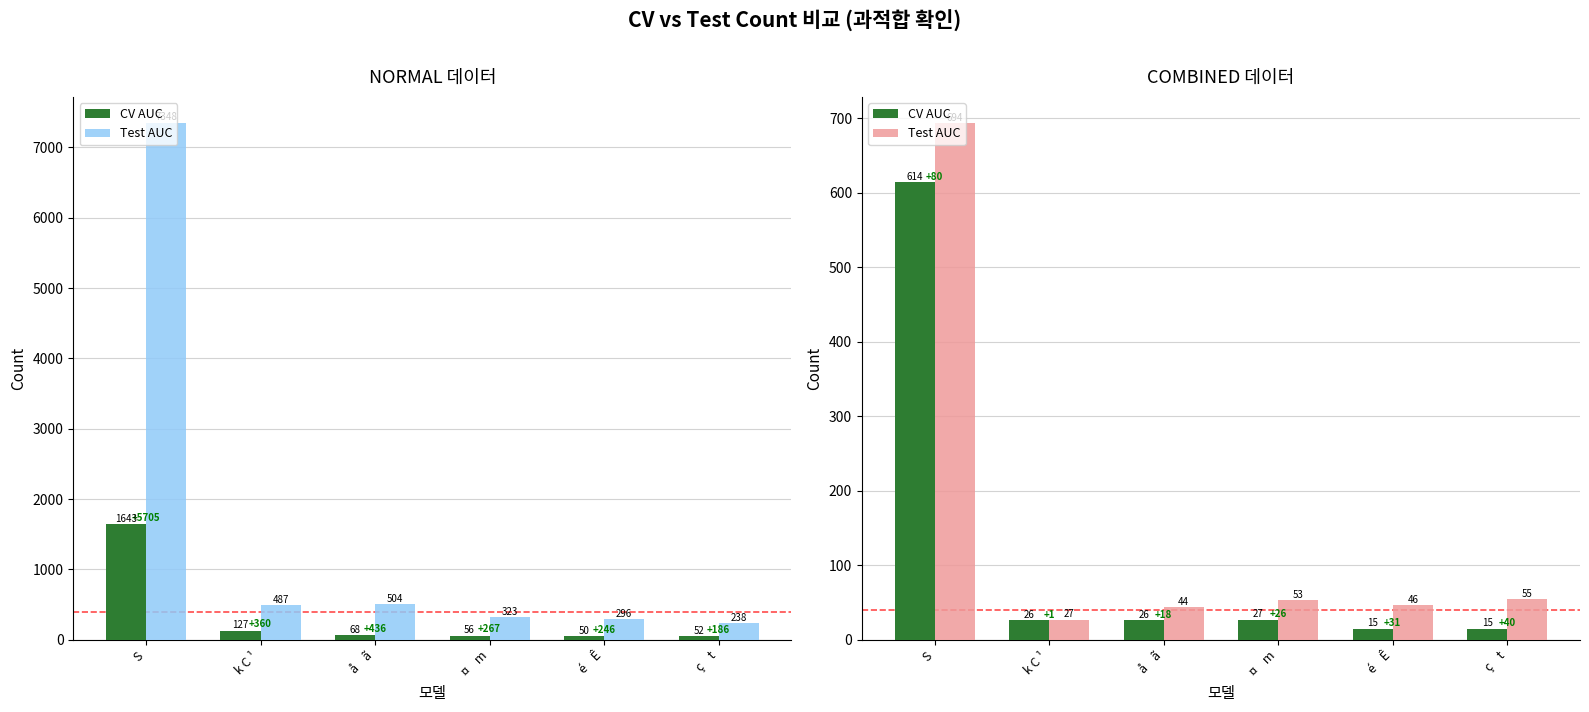

Which category has the lowest value across all series?

é    Ê